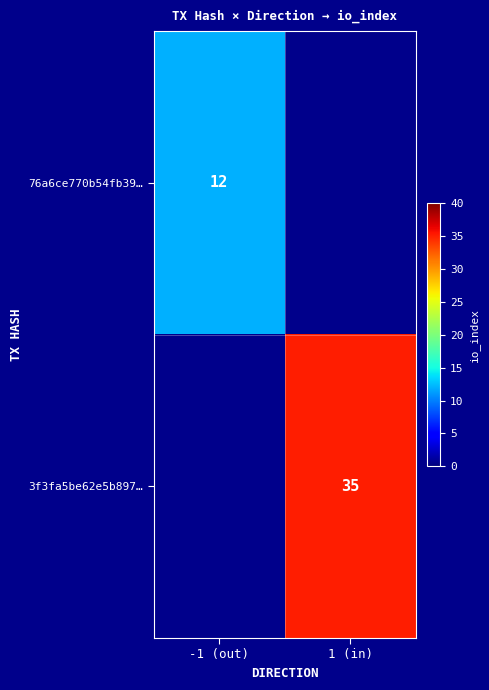

True or false: 76a6ce770b54fb39… has a value of 4 at -1 (out).

False